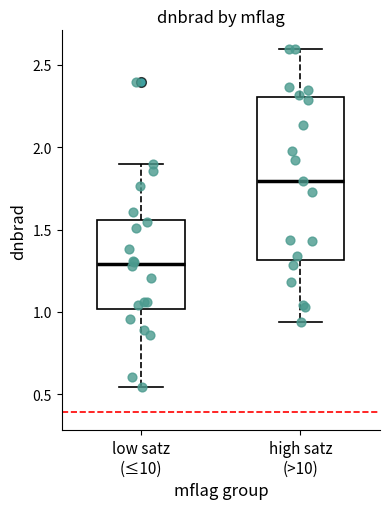

Which box has the highest median line?

high satz (>10)